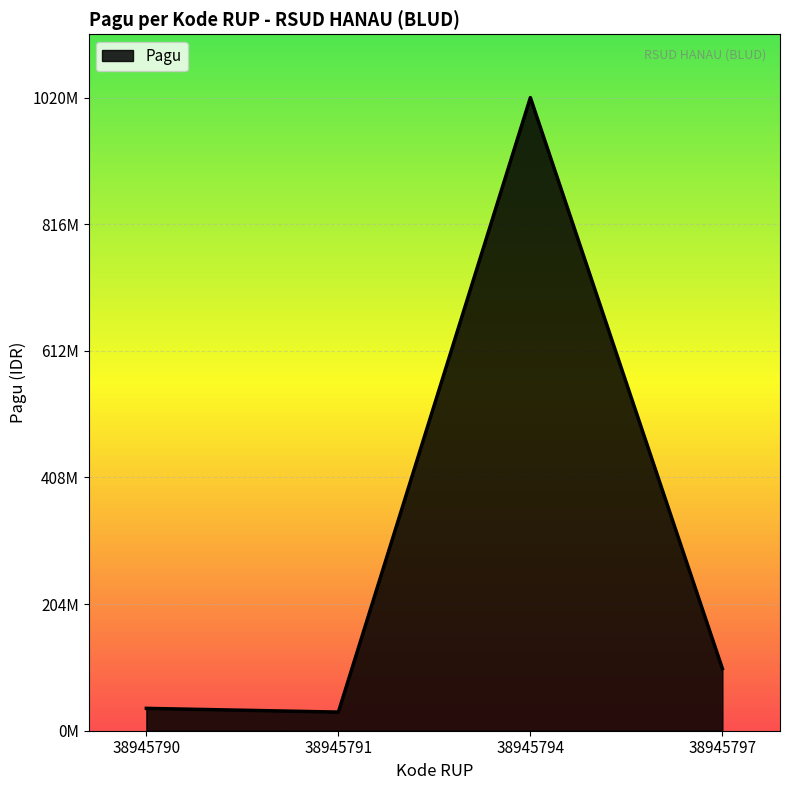

Rank the categories by value from lowest to highest.

38945791, 38945790, 38945797, 38945794